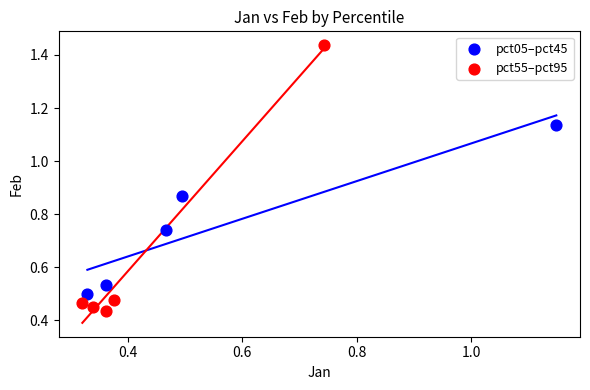

What are all the series names shown in the legend?

pct05–pct45, pct55–pct95